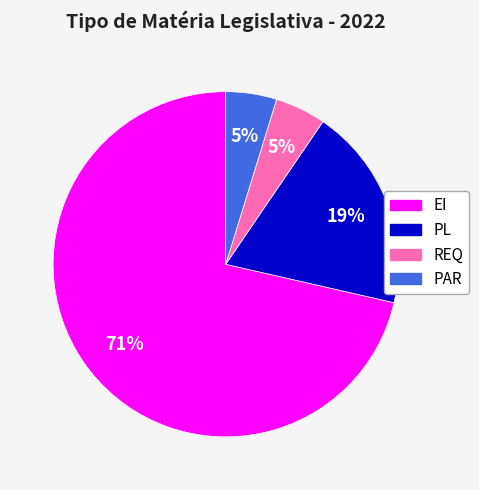

Count the number of slices in the pie.

4